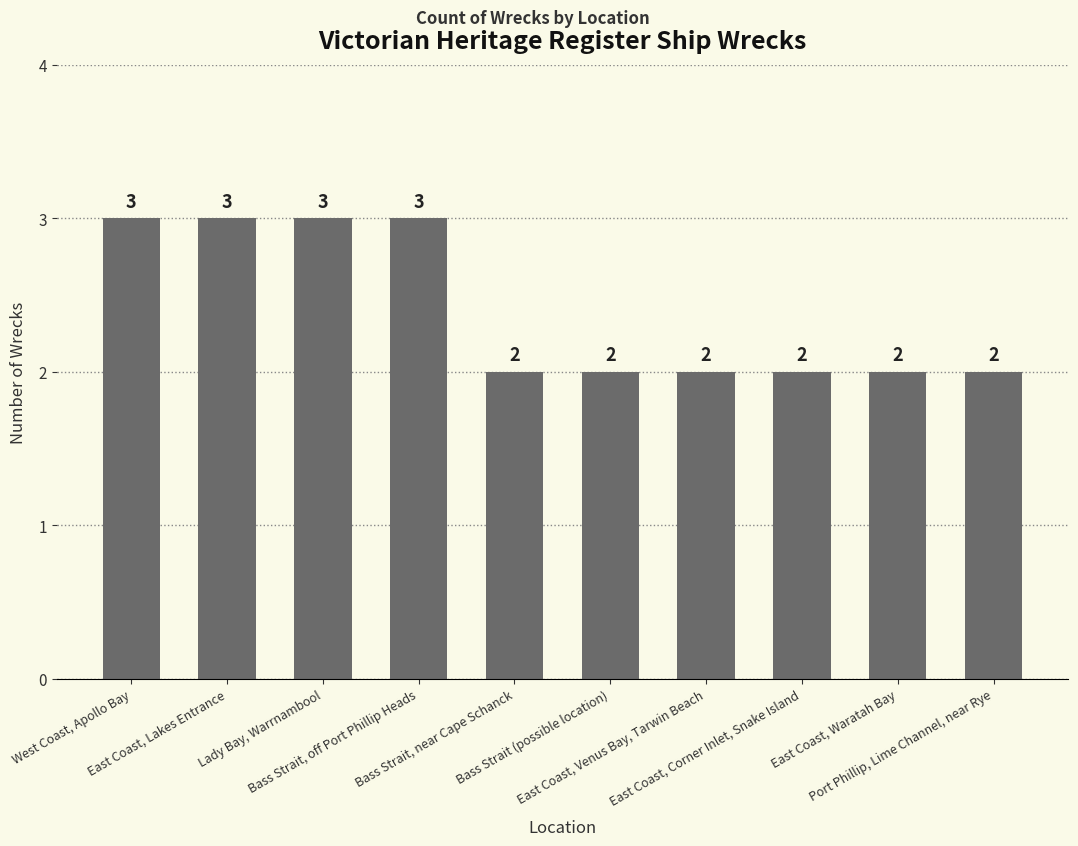

What is the average value?

2